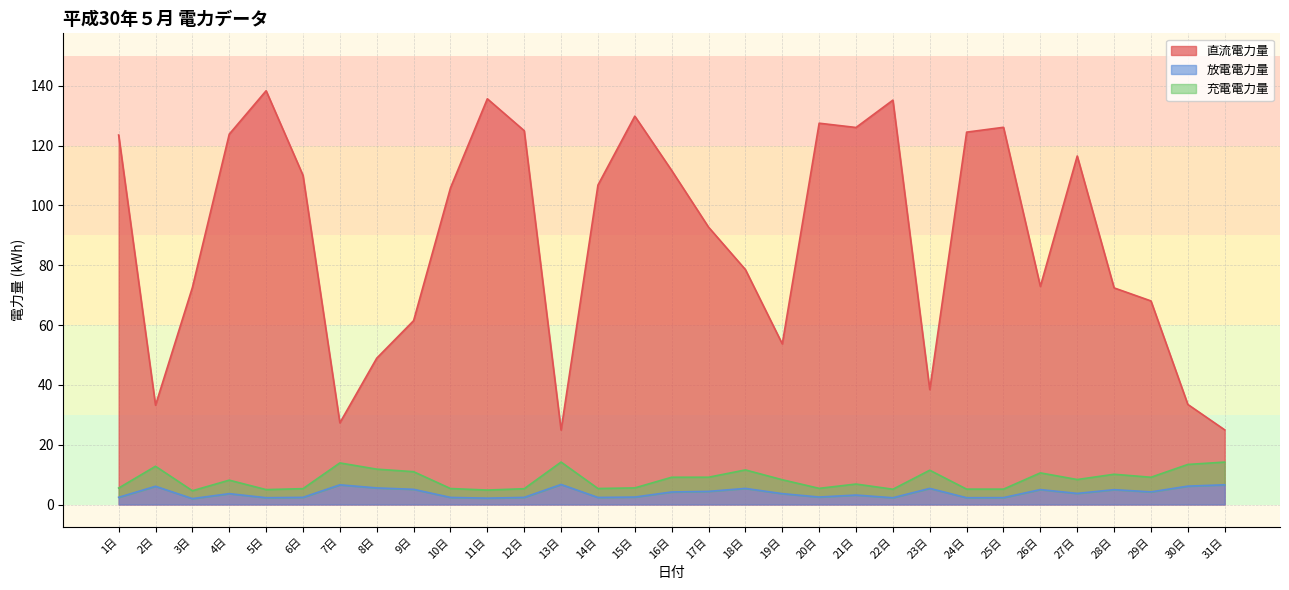

True or false: 直流電力量 and 充電電力量 cross at least once.

False